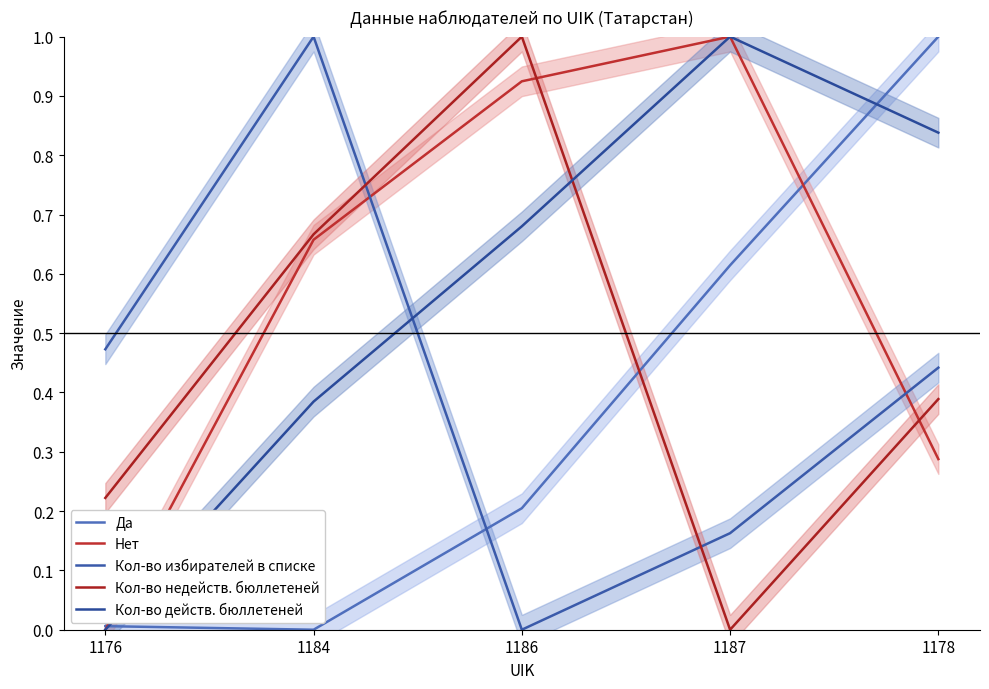

Which series has the largest range (max minus min)?

Да